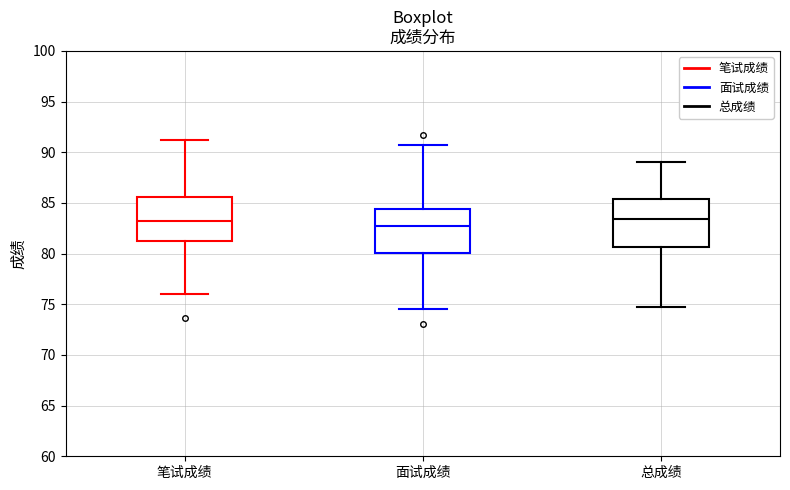

Where does the upper whisker of the box for 面试成绩 end on the y-axis? The values are not printed on the chart, so give them approximately, as read against the axis.

90.5